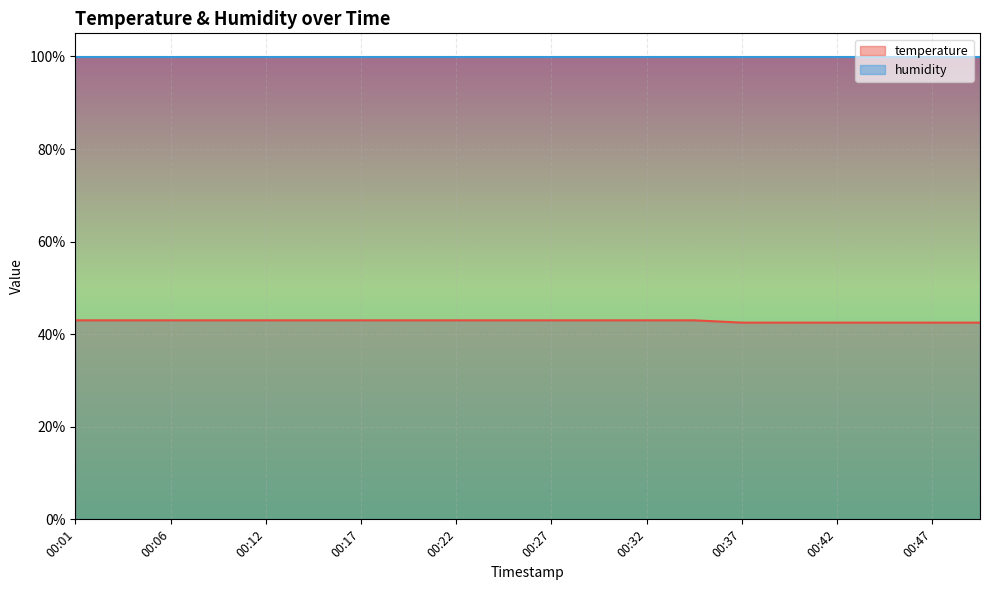

What is the smallest value displayed?

42.5